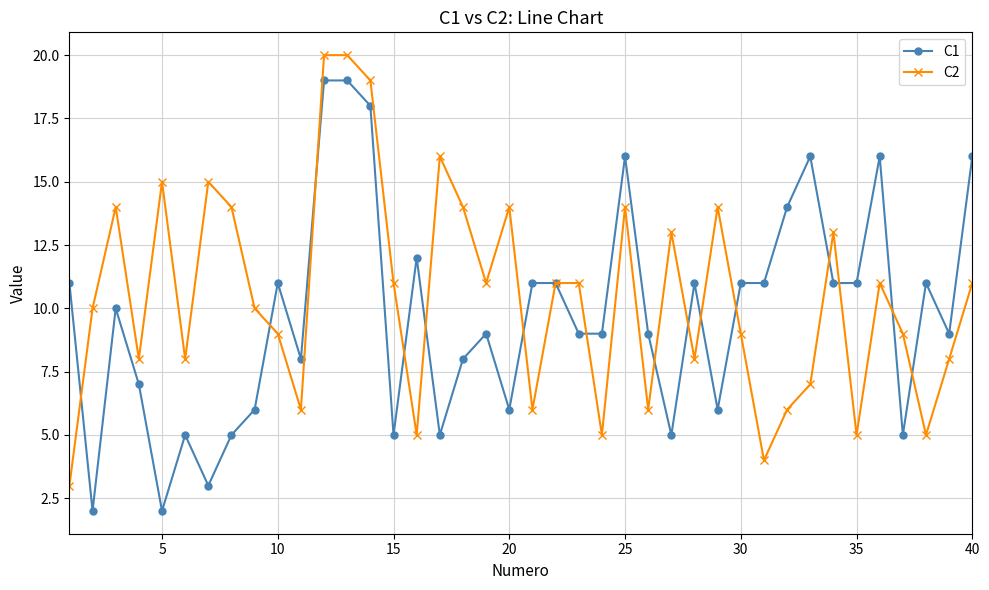

True or false: C1 has more than 2 points higher than both neighbors.

True